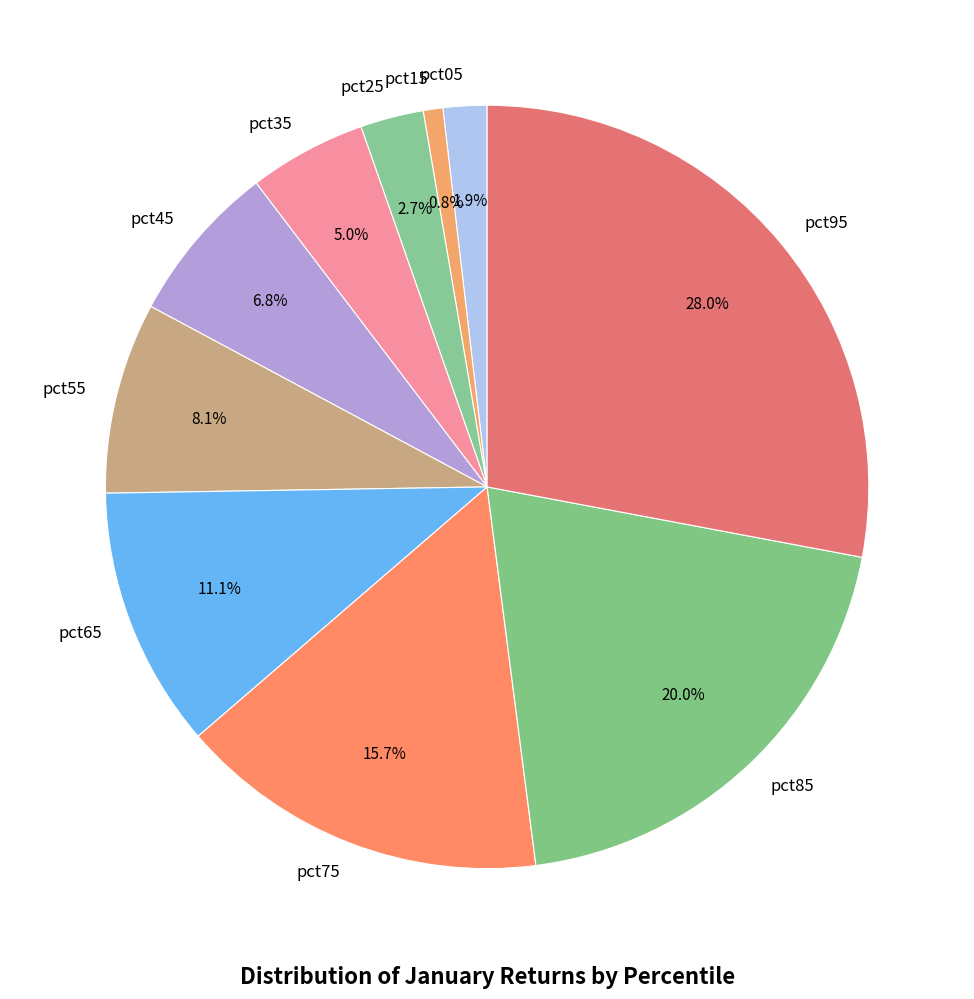

The pct85 slice represents 20% of the pie. True or false?

True